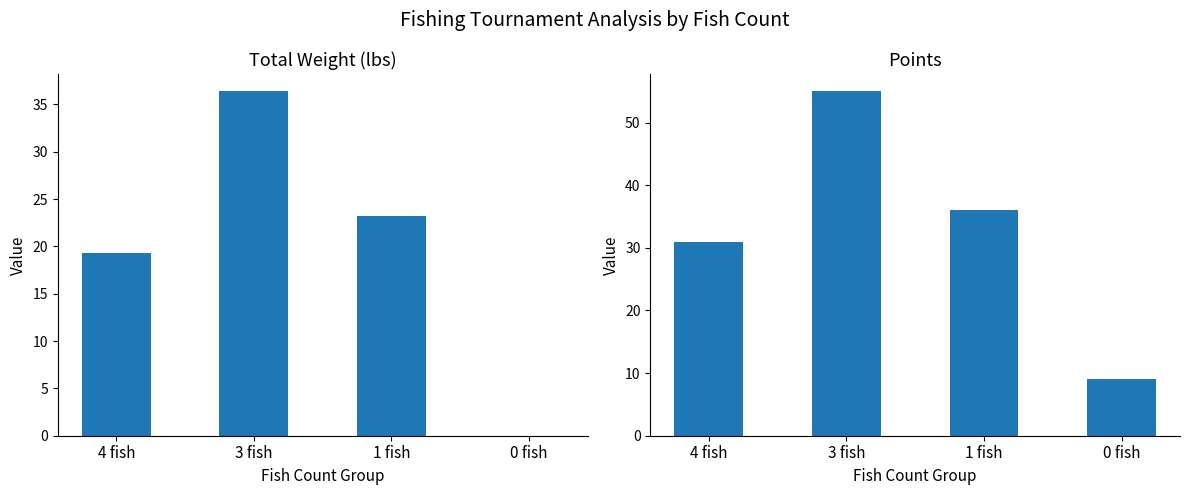

What is the sum of all Total Weight (lbs) values?

78.9